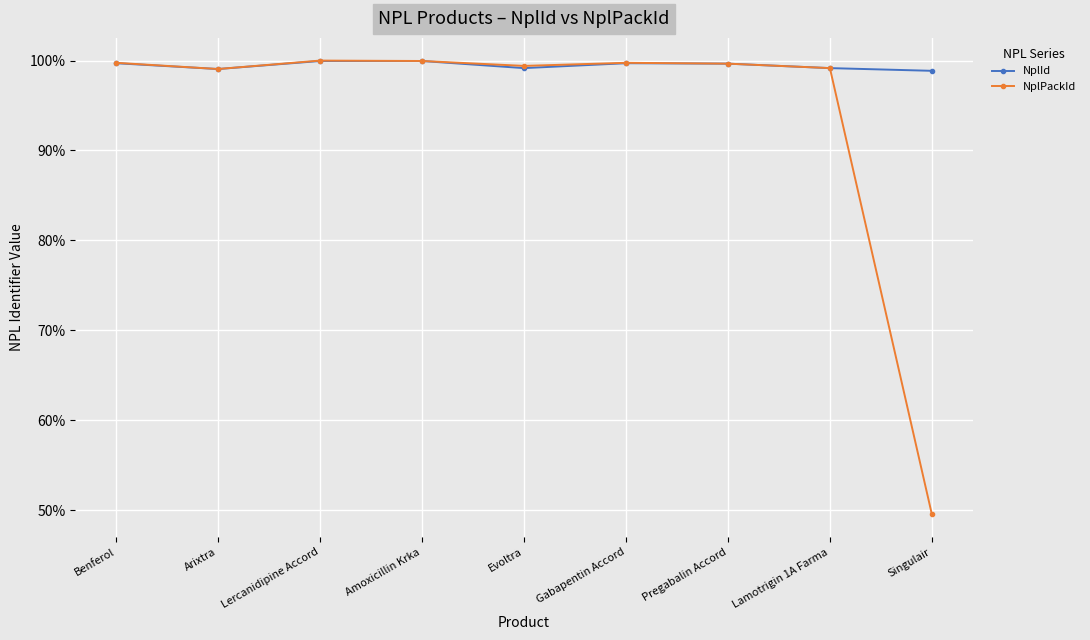

Is it true that NplId equals 99.1 at Arixtra?

True